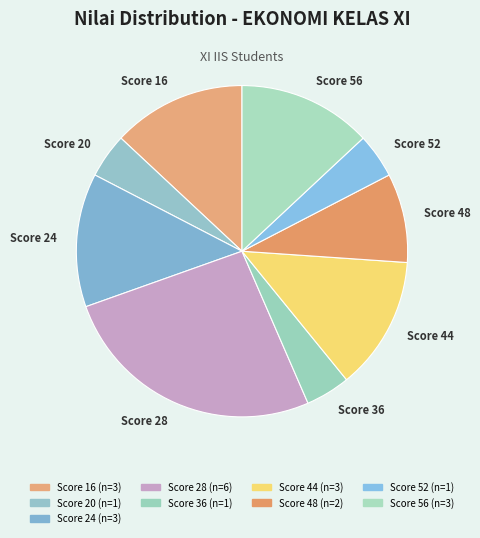

True or false: Score 56 accounts for 13% of the total.

True